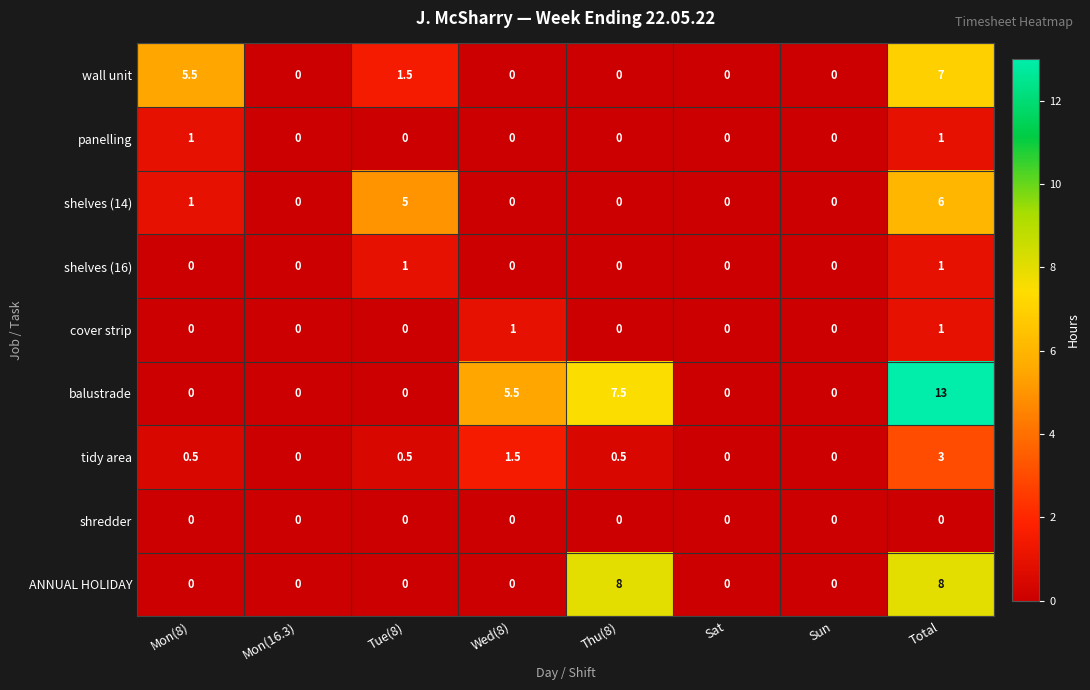

What is the average value of the ANNUAL HOLIDAY series?

2.0